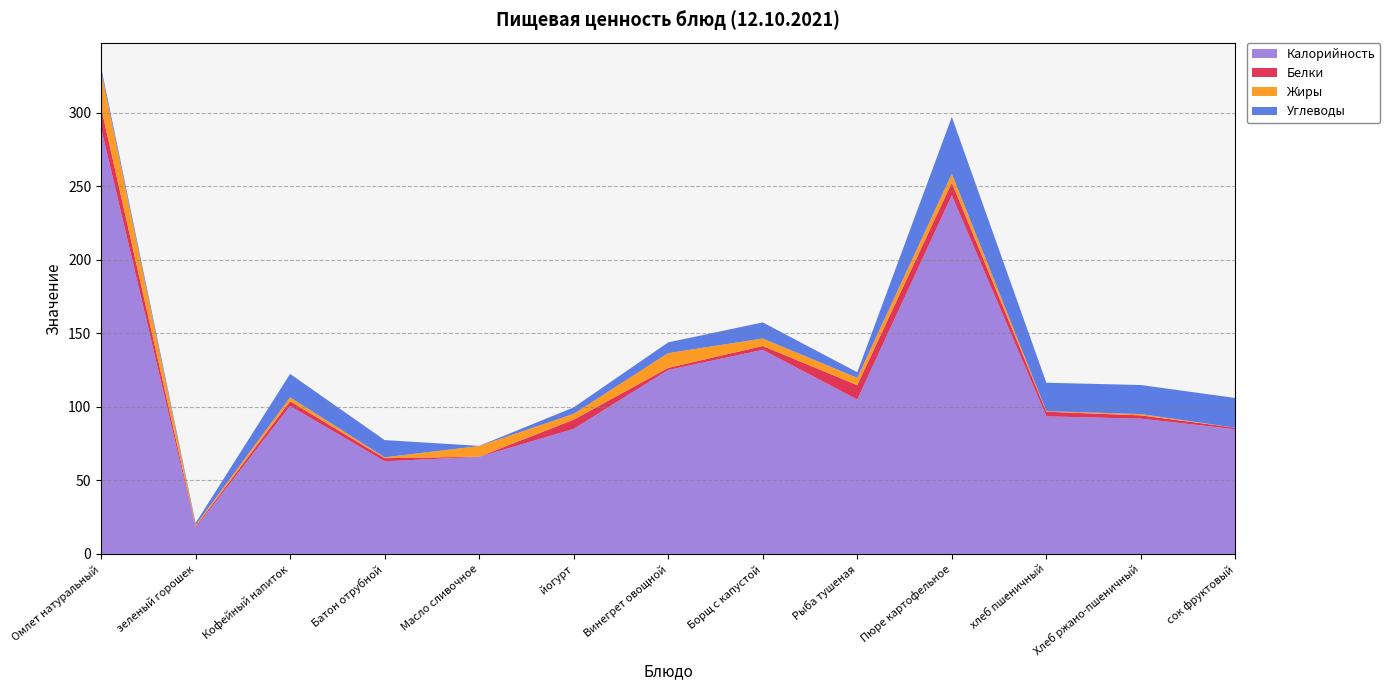

Reading left to right, list all the values displayed in this chart.

Калорийность: 289.6	17.8	100.6	63.0	66.0	85.0	125.1	138.8	105.0	243.8	93.5	92.0	84.8
Белки: 13.9	0.8	3.2	2.1	0.1	6.2	1.4	2.6	9.8	8.6	3.2	2.2	1.0
Жиры: 24.8	0.9	2.7	0.6	7.2	4.0	10.0	5.1	5.0	6.1	0.4	0.9	0.0
Углеводы: 2.6	1.5	15.9	11.7	0.1	4.4	7.3	10.9	3.8	38.6	19.3	19.8	20.2